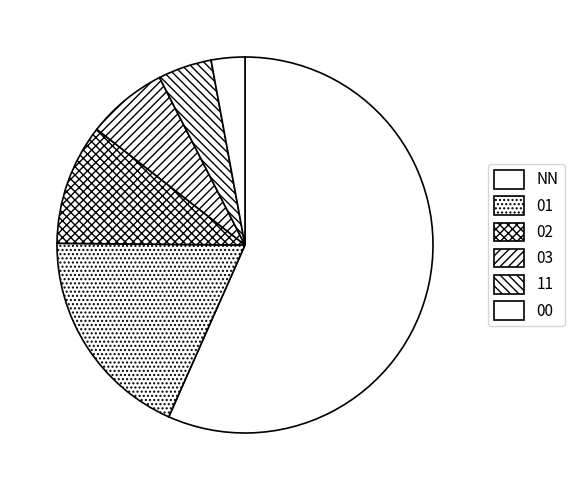

True or false: 02 accounts for 10% of the total.

True